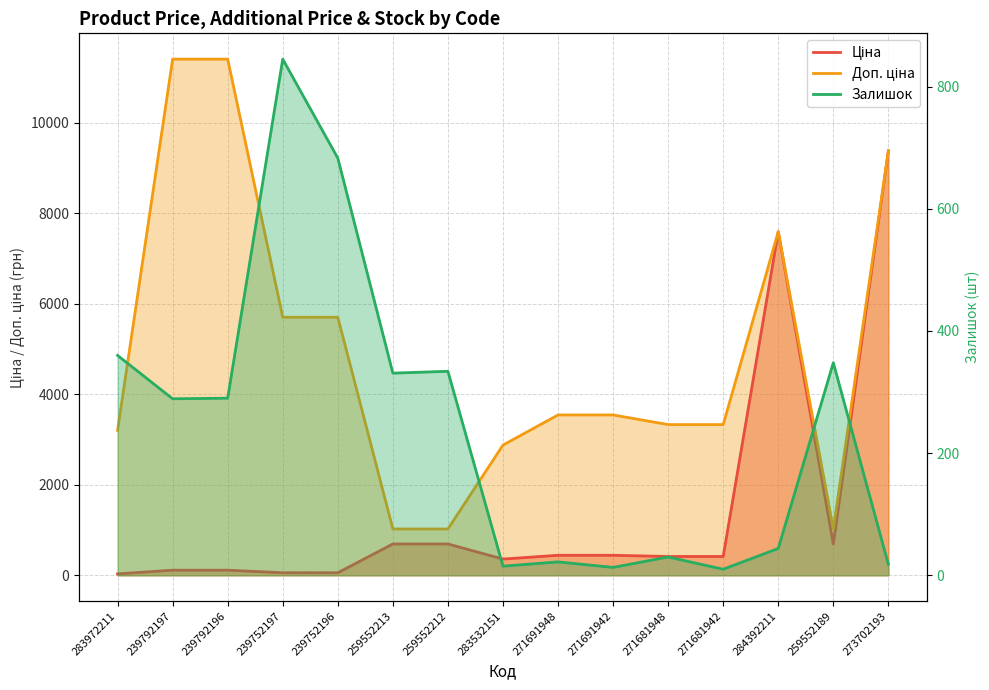

Count the number of categories in the chart.

15